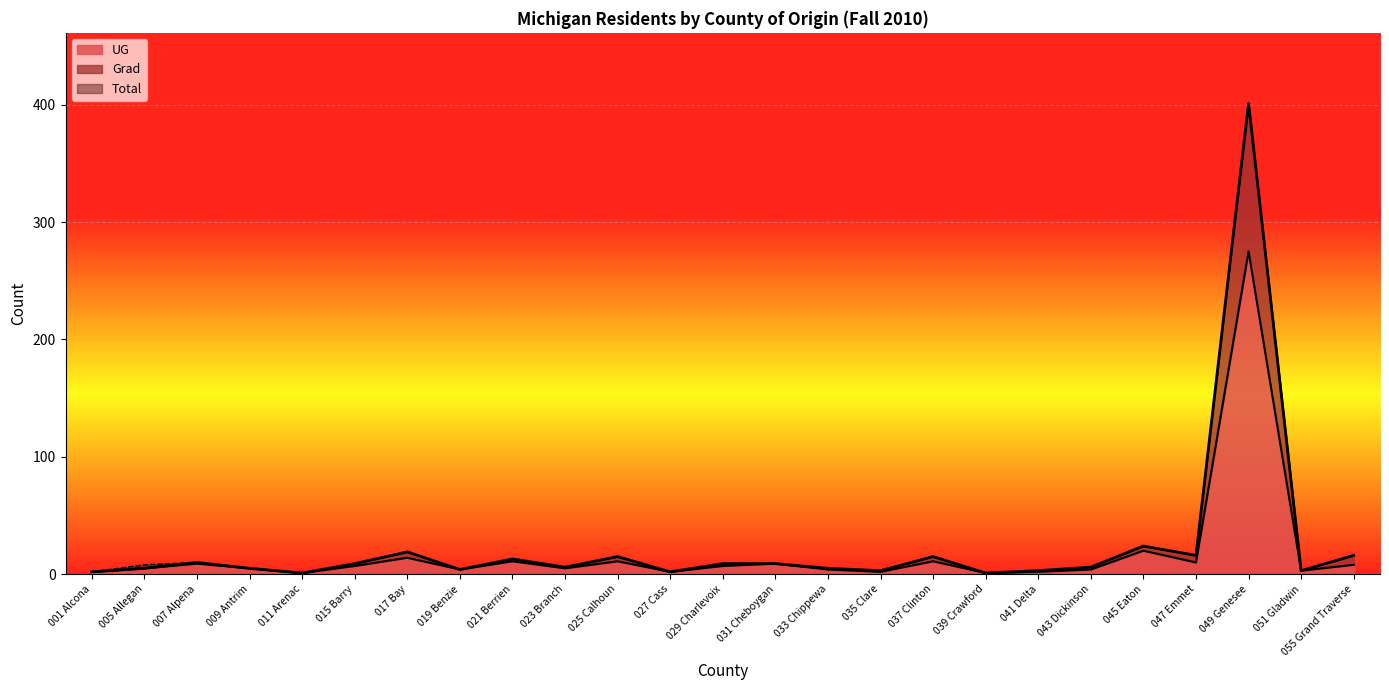

What is the label of the 6th point from the right?

043 Dickinson